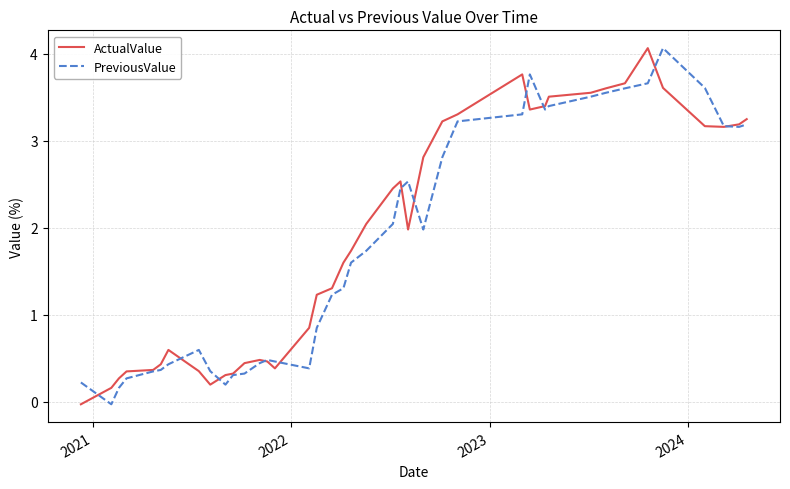

What is the maximum value for ActualValue?

4.1